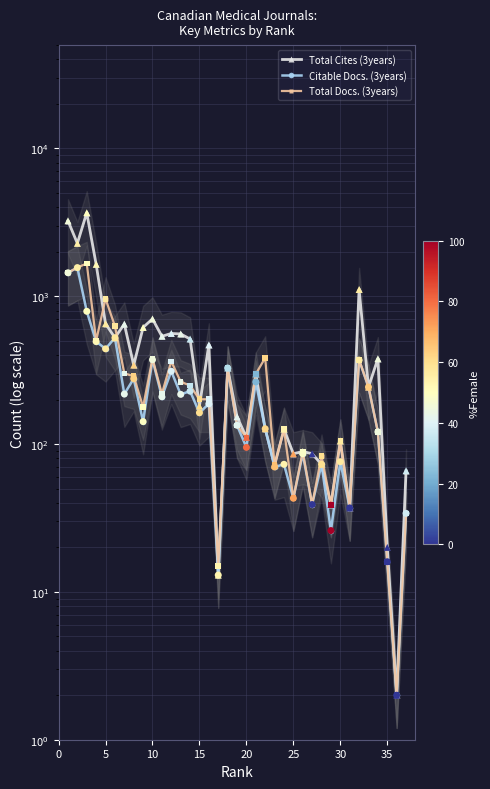

At how many categories does at least one series exceed 805?

6